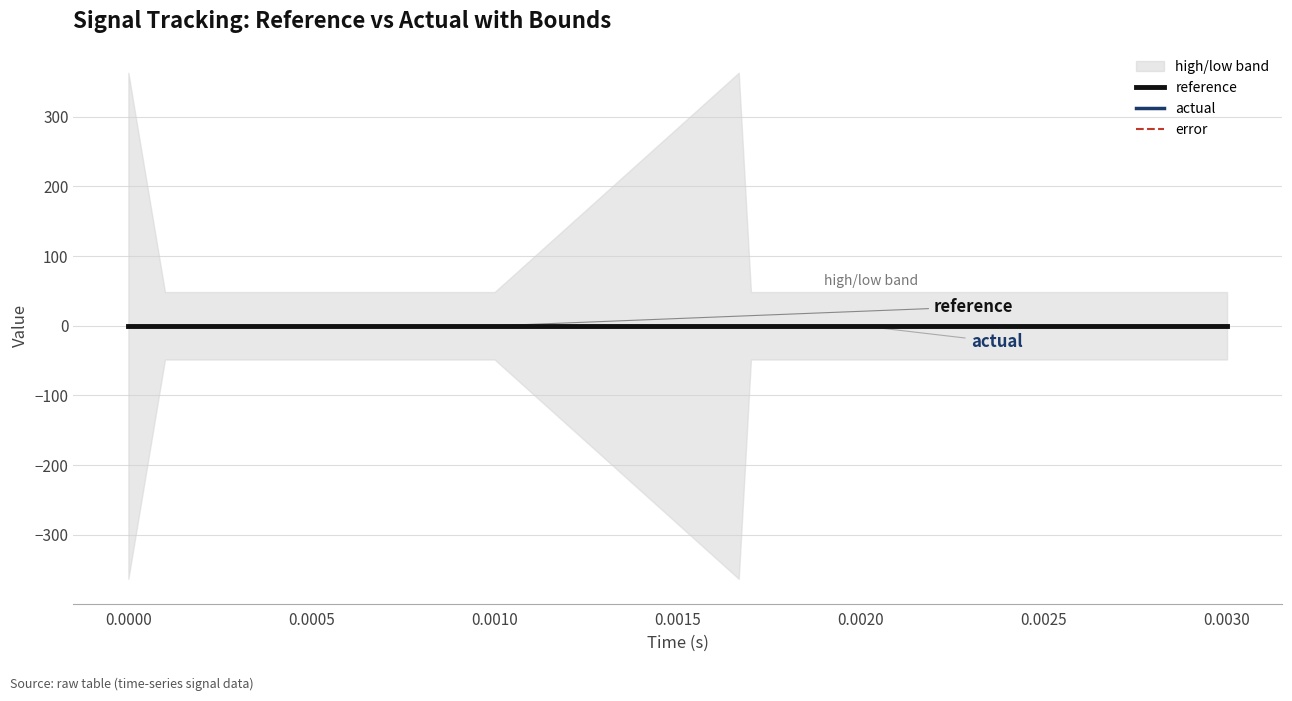

True or false: actual has a value of 0.0 at 5.

True